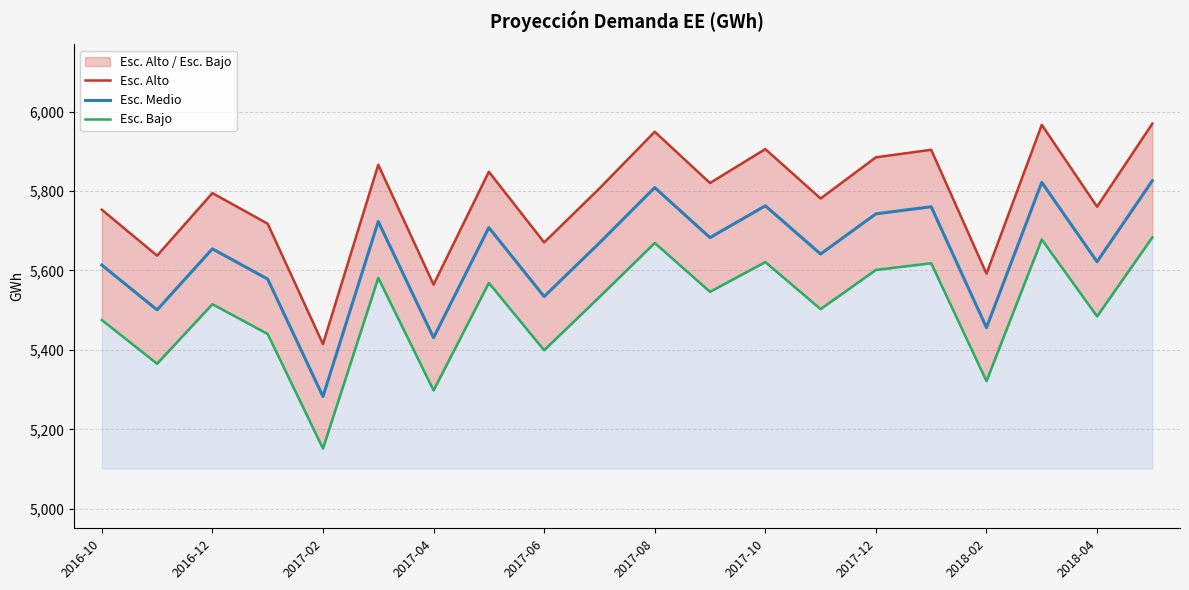

The Esc. Alto series shows 3872.7 at 2017-06. True or false?

False